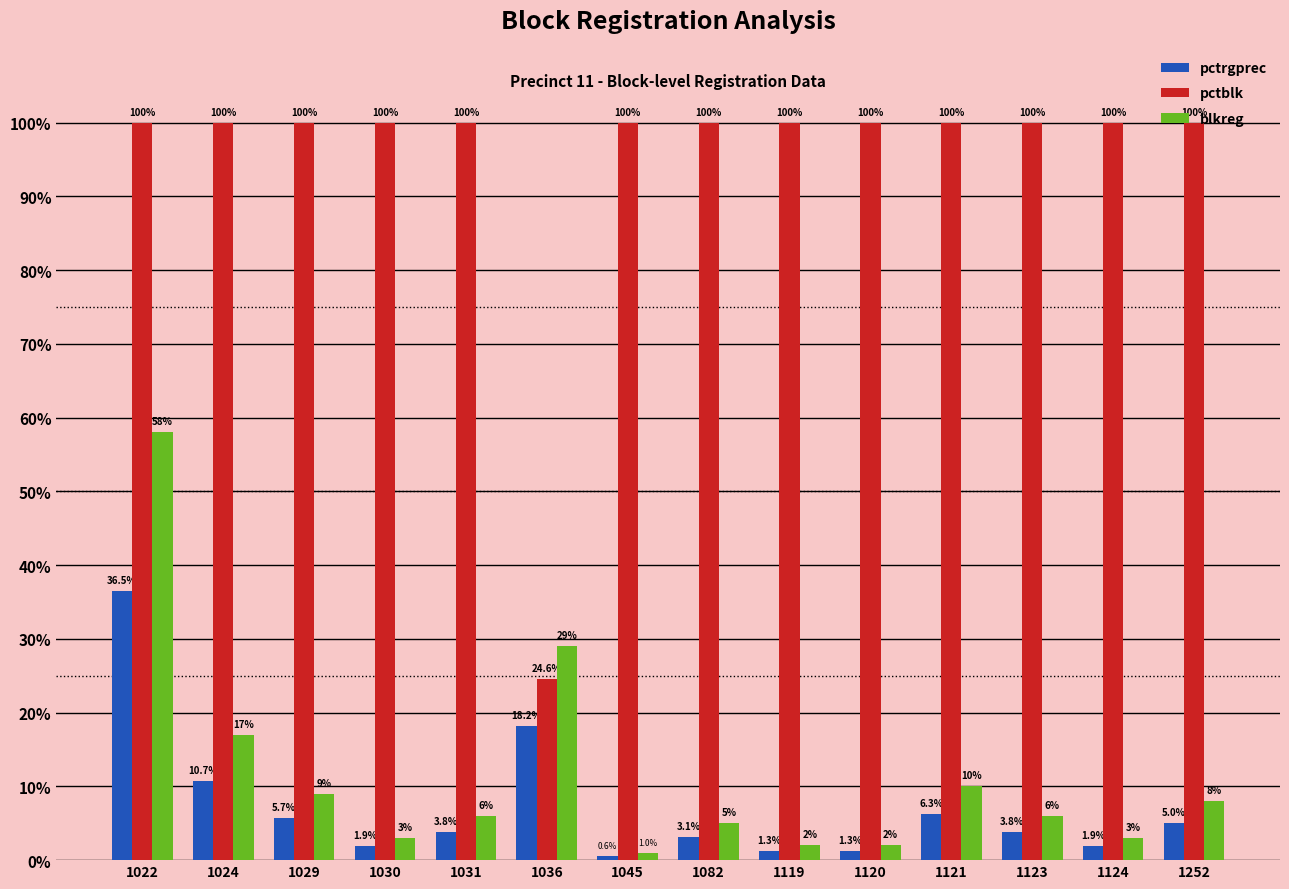

What is the maximum value shown in the chart?

100.0